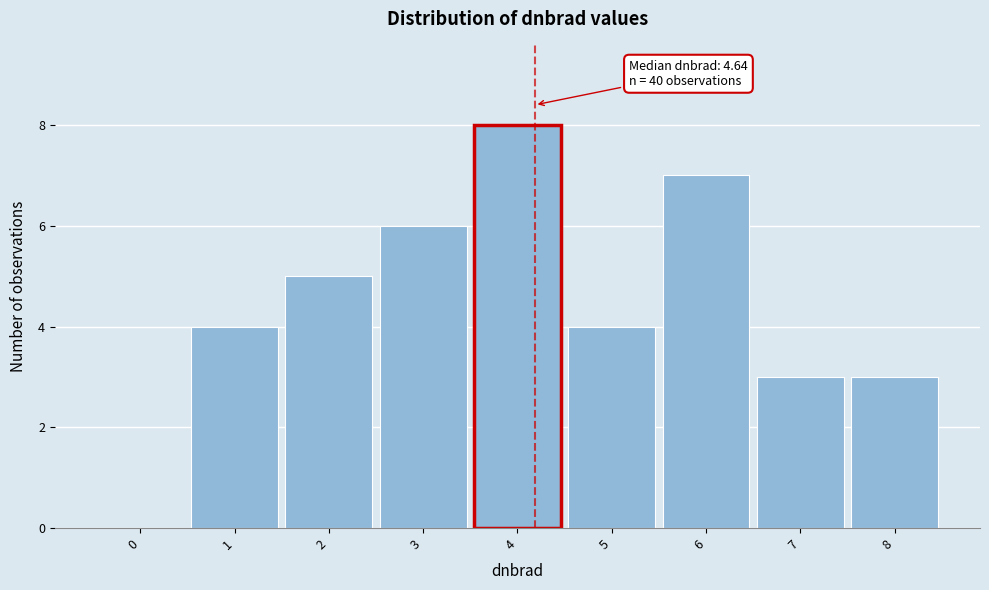

Reading left to right, extract all data points from this chart.

0=0	1=4	2=5	3=6	4=8	5=4	6=7	7=3	8=3